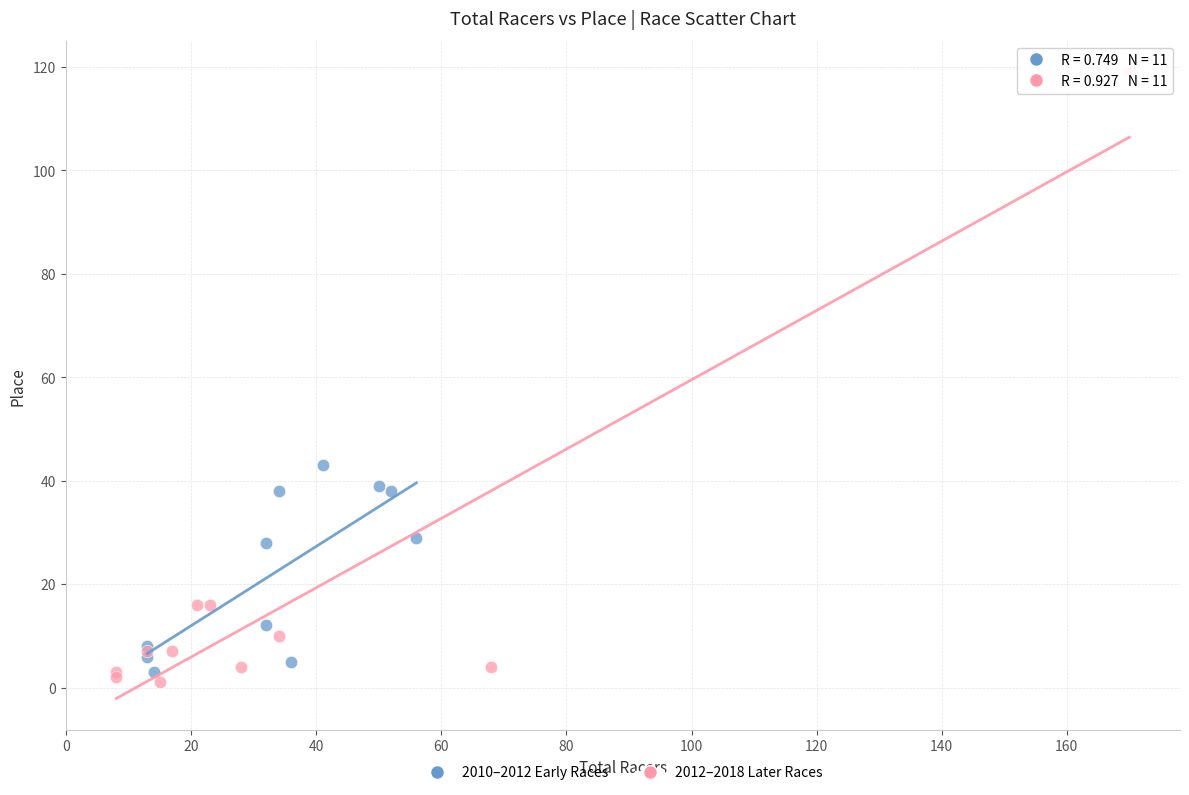

Which series reaches the maximum Y coordinate?

2012–2018 Later Races